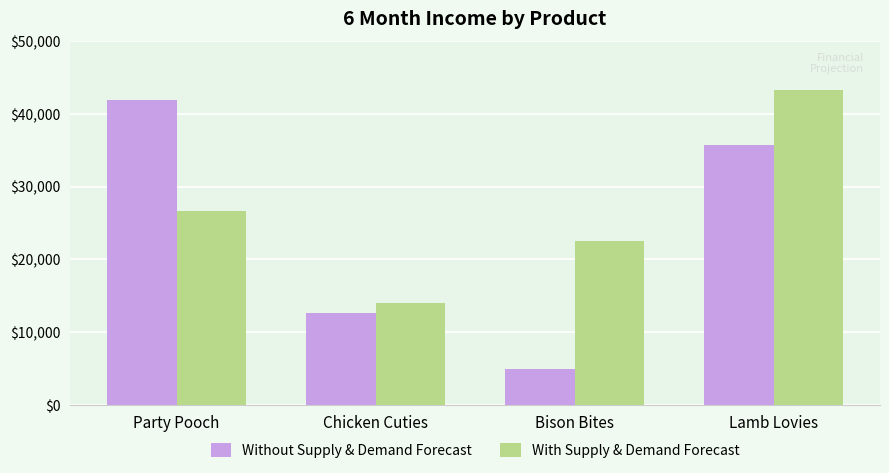

What is the total value across all series at Party Pooch?

68448.0